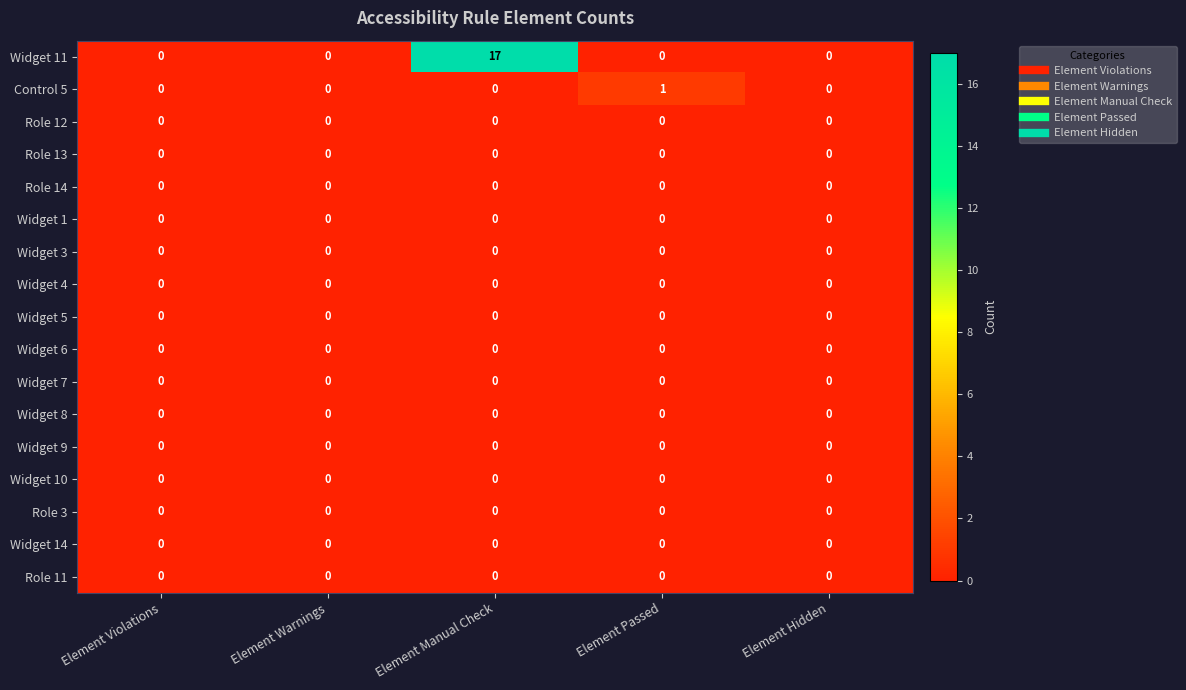

Is it true that Widget 10 equals 0 at Element Violations?

True